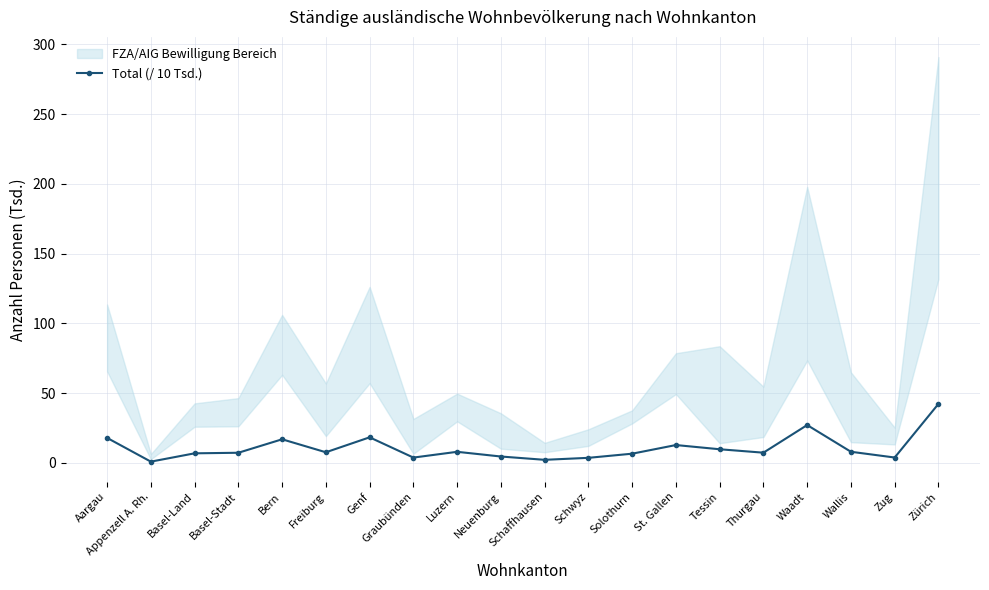

What is the difference between the values at Solothurn and Freiburg?

1.0